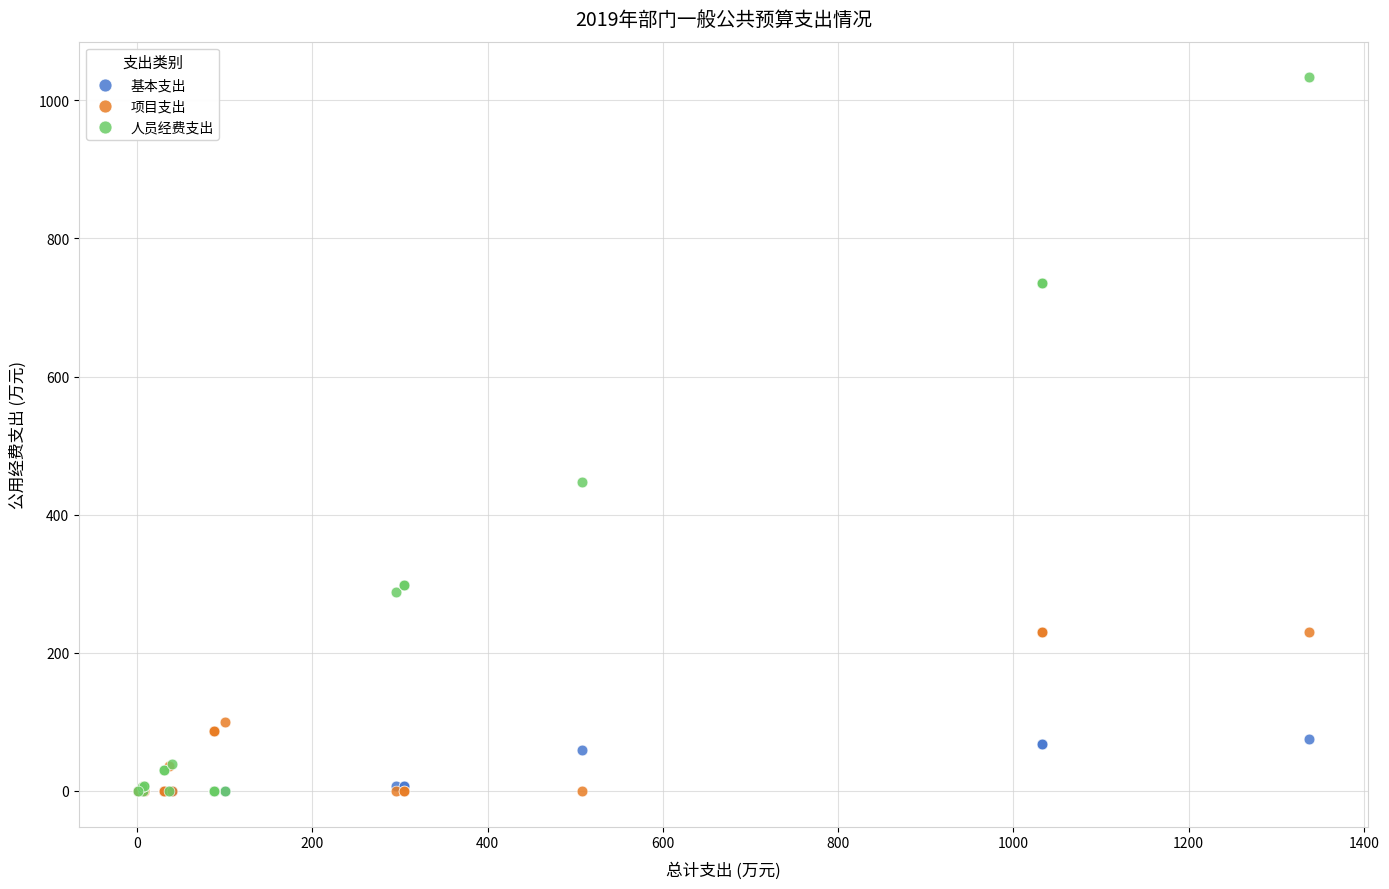

In the 项目支出 series, what Y value is closest to 114?

100.0